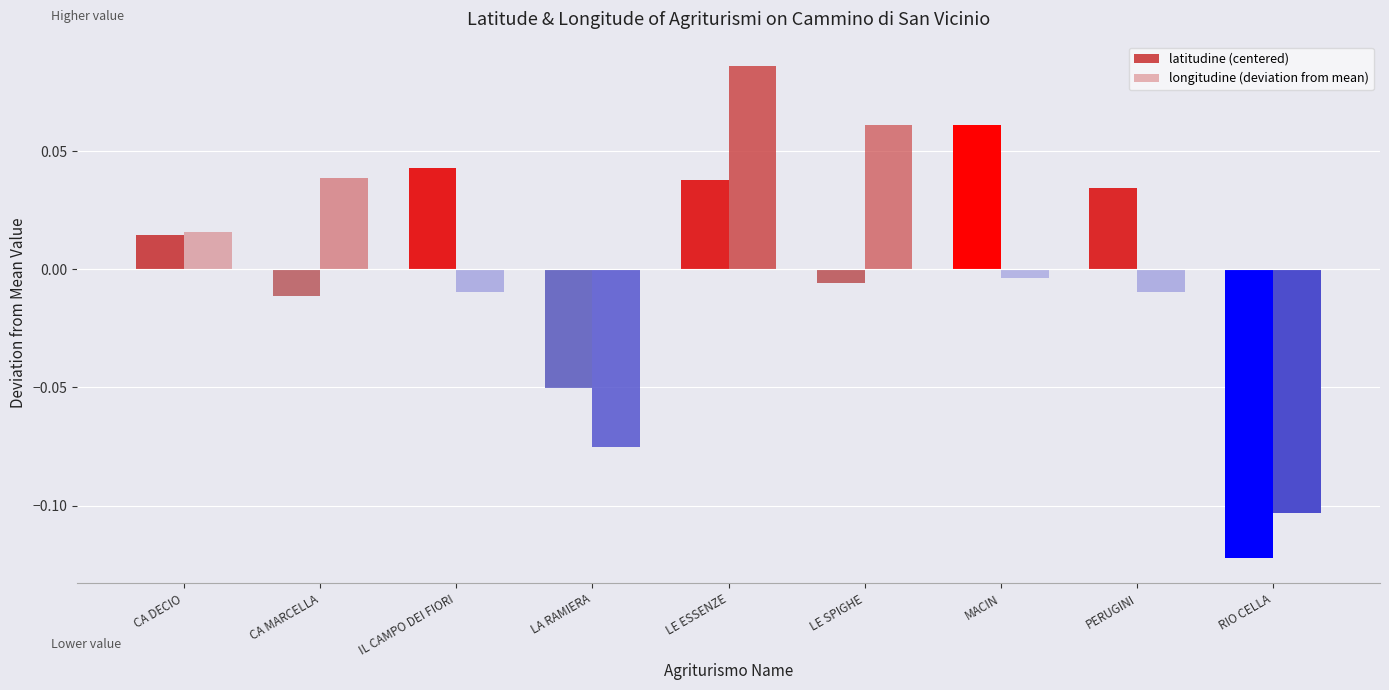

Rank the series by their maximum value, from lowest to highest.

latitudine (centered), longitudine (deviation from mean)